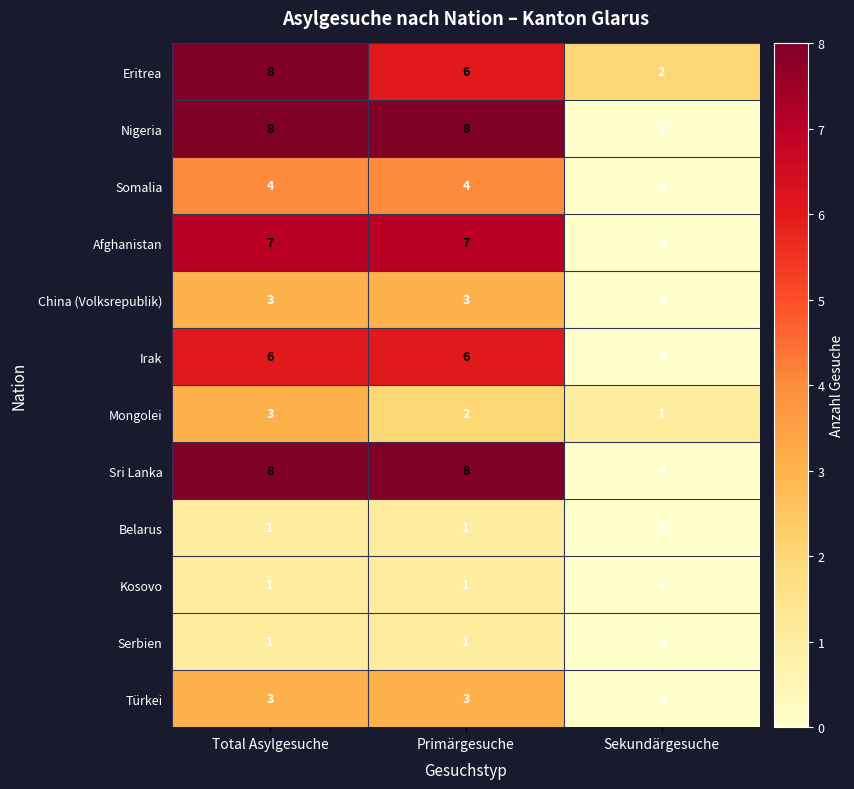

What is the difference between the Somalia values at Sekundärgesuche and Total Asylgesuche?

4